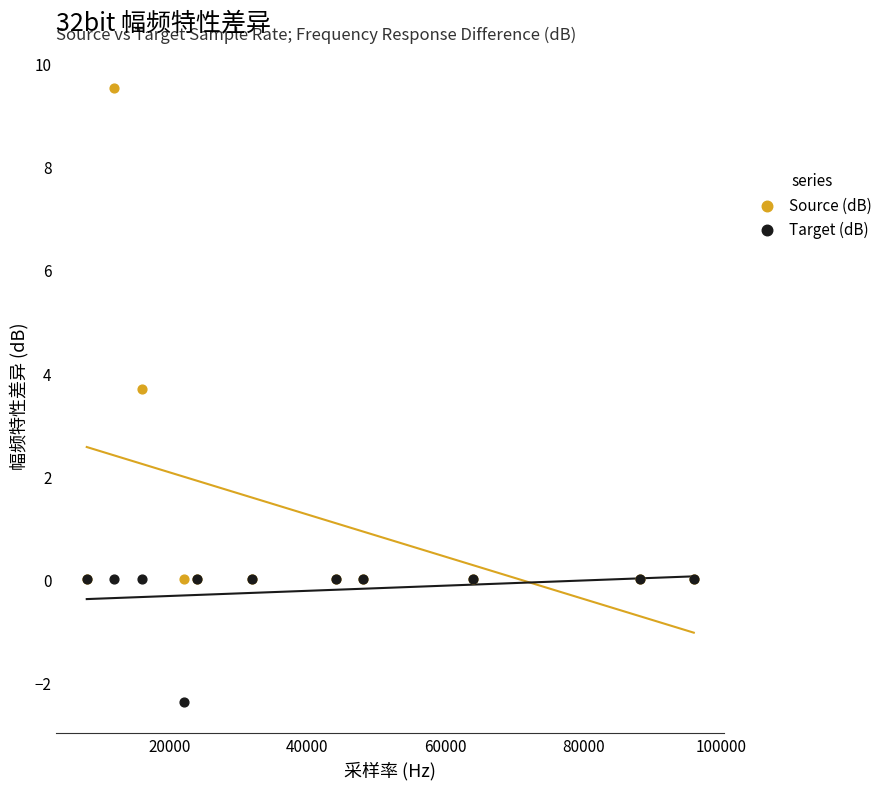

Across all series, what Y value is closest to 3?

3.7